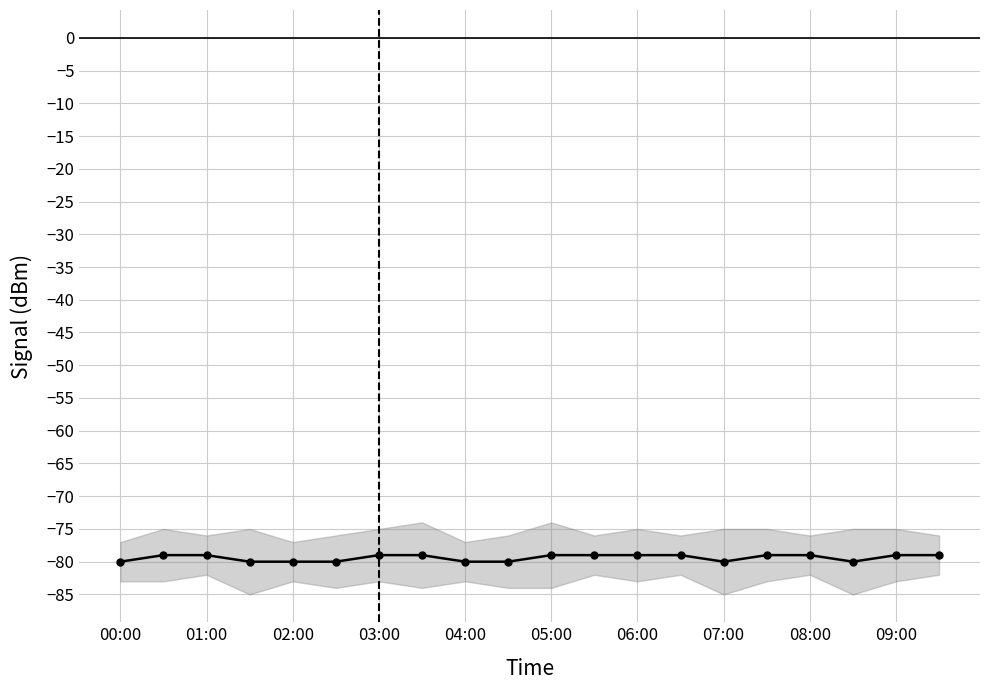

How many values are between -80 and -79?

20